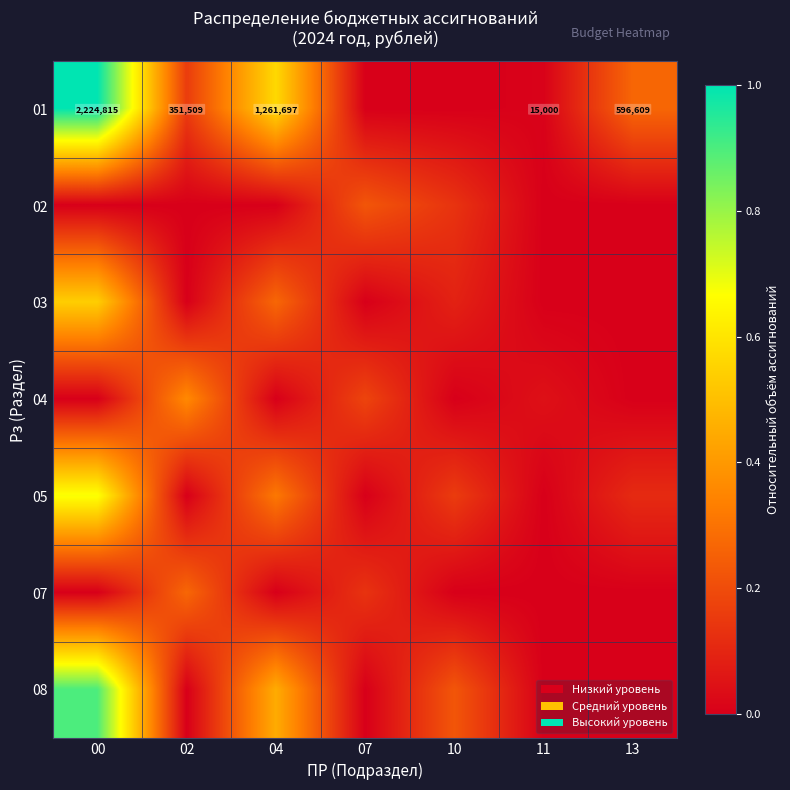

Between 07 and 00, which is larger?

00